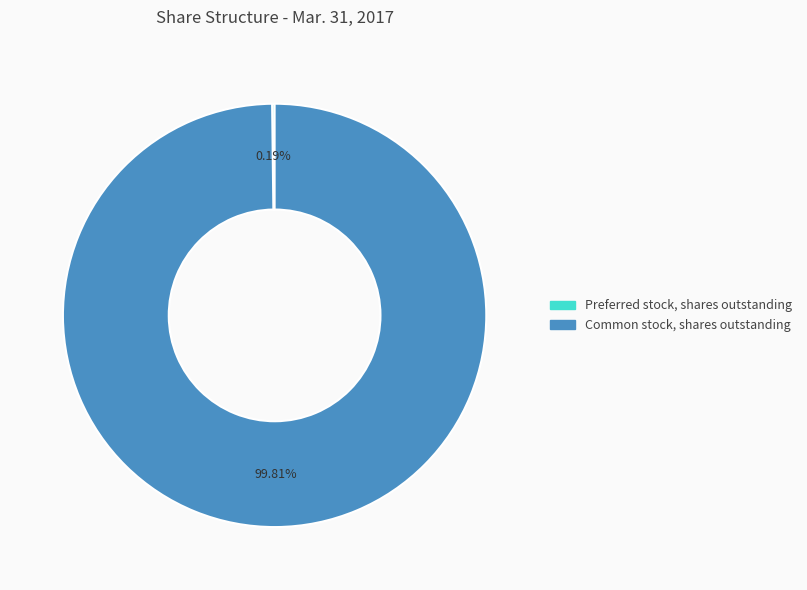

Which slice is the largest?

Common stock, shares outstanding